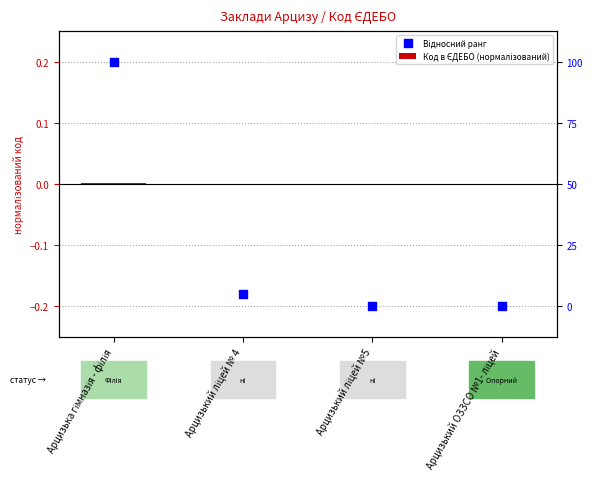

At how many categories does at least one series exceed 0?

1